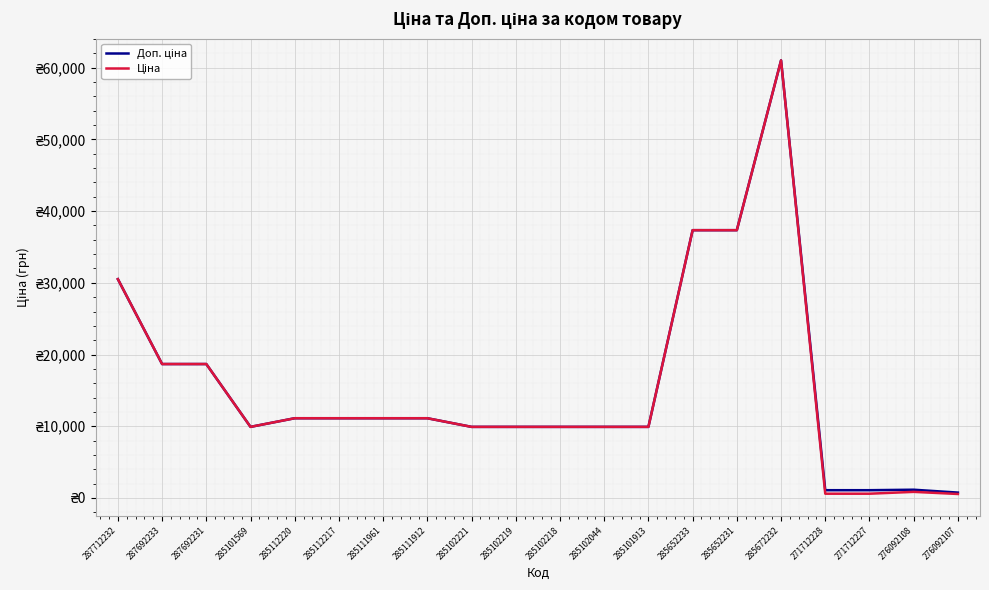

The value of Ціна at 276092107 is 744.6. True or false?

False